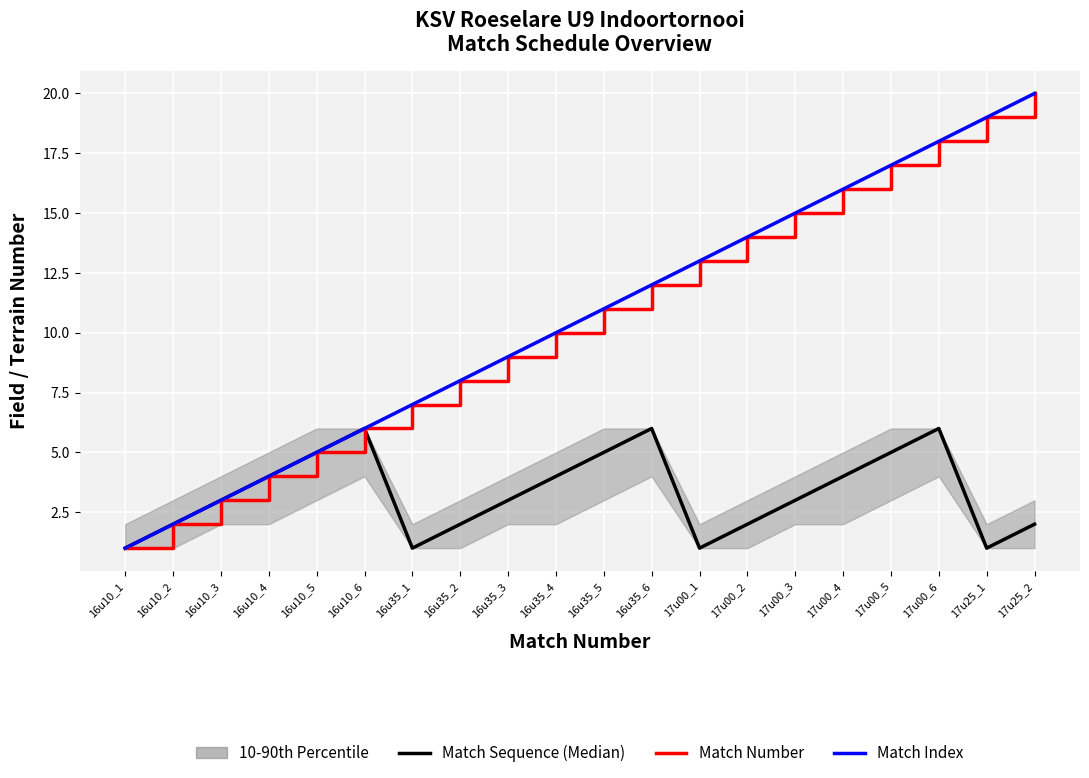

Reading left to right, transcribe all the data shown in this chart.

Match Sequence (Median): 16u10_1=1	16u10_2=2	16u10_3=3	16u10_4=4	16u10_5=5	16u10_6=6	16u35_1=1	16u35_2=2	16u35_3=3	16u35_4=4	16u35_5=5	16u35_6=6	17u00_1=1	17u00_2=2	17u00_3=3	17u00_4=4	17u00_5=5	17u00_6=6	17u25_1=1	17u25_2=2
Match Number: 16u10_1=1	16u10_2=2	16u10_3=3	16u10_4=4	16u10_5=5	16u10_6=6	16u35_1=7	16u35_2=8	16u35_3=9	16u35_4=10	16u35_5=11	16u35_6=12	17u00_1=13	17u00_2=14	17u00_3=15	17u00_4=16	17u00_5=17	17u00_6=18	17u25_1=19	17u25_2=20
Match Index: 16u10_1=1	16u10_2=2	16u10_3=3	16u10_4=4	16u10_5=5	16u10_6=6	16u35_1=7	16u35_2=8	16u35_3=9	16u35_4=10	16u35_5=11	16u35_6=12	17u00_1=13	17u00_2=14	17u00_3=15	17u00_4=16	17u00_5=17	17u00_6=18	17u25_1=19	17u25_2=20